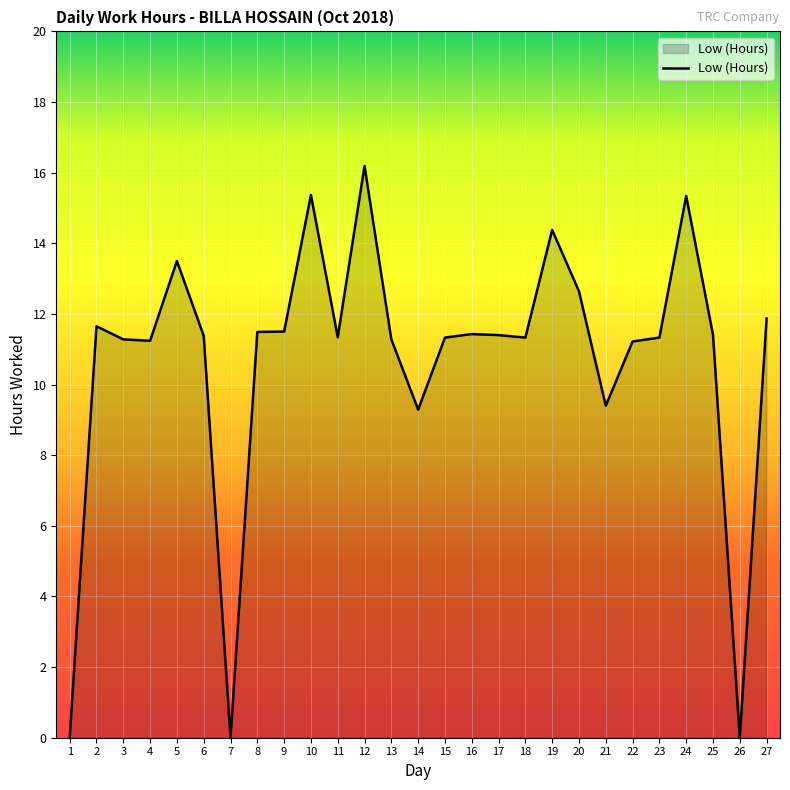

What is the maximum value shown in the chart?

16.2